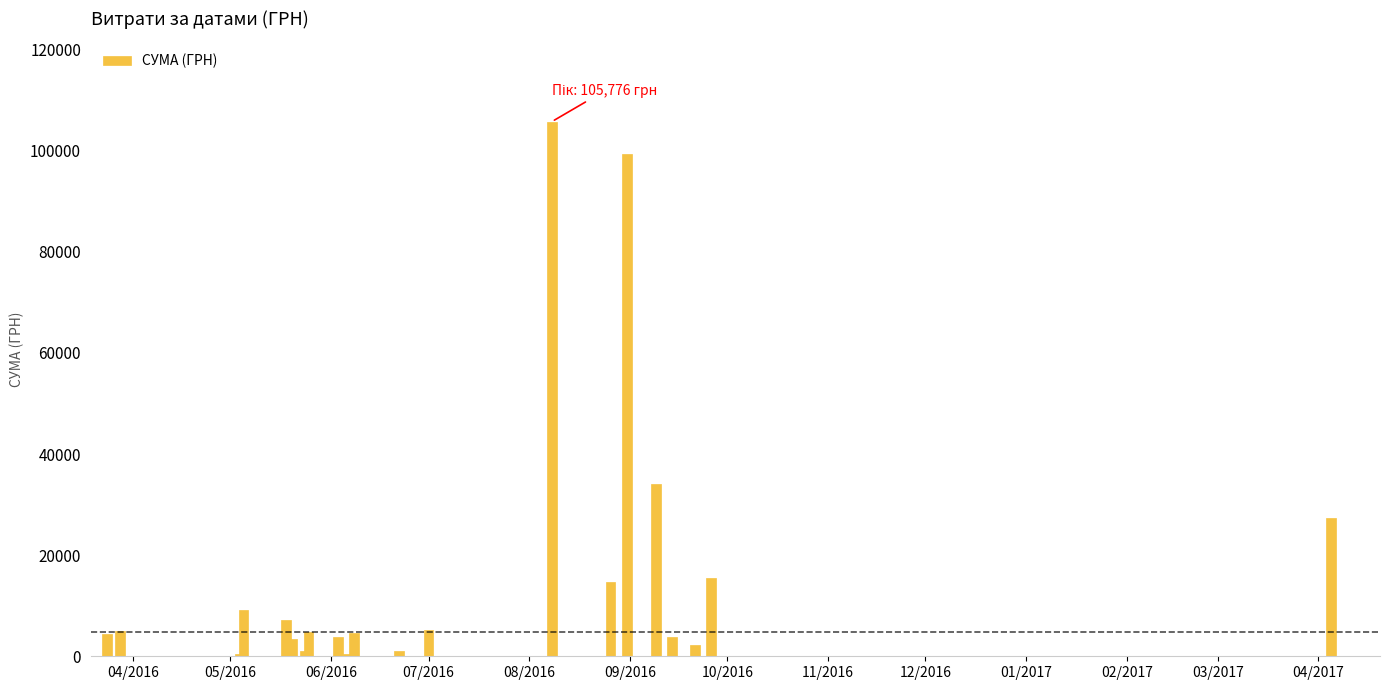

What is the sum of all values?

353196.6